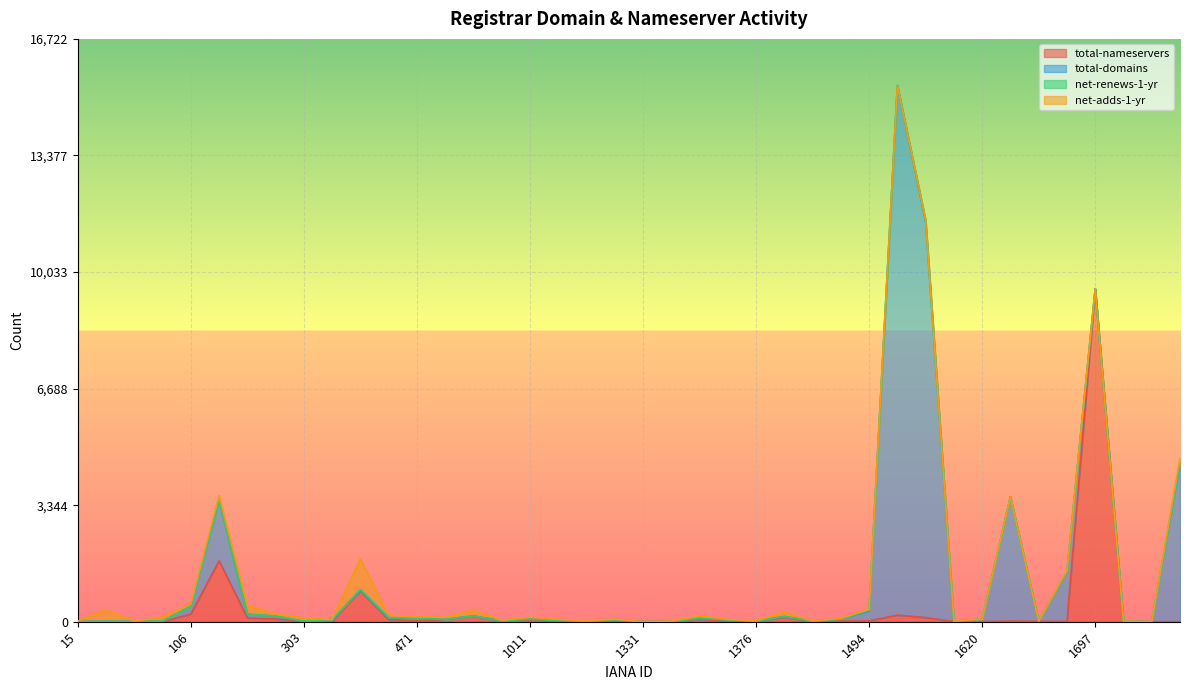

What is the difference between the second highest and minimum values in the net-renews-1-yr series?

35